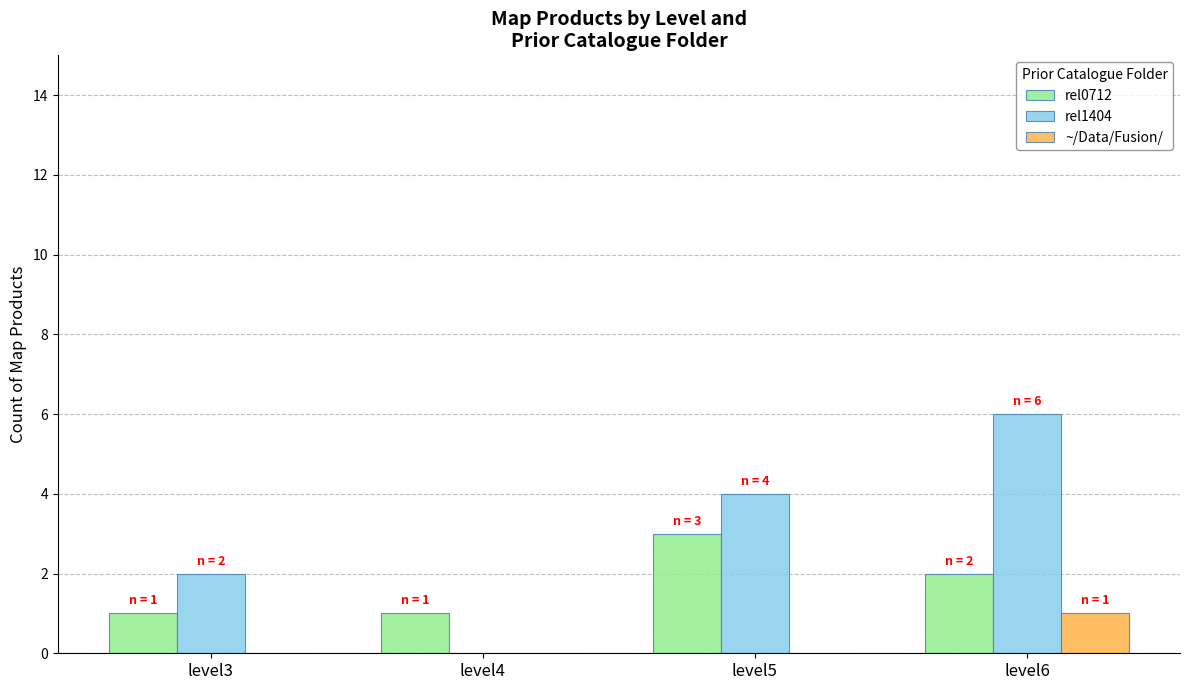

True or false: rel1404 has a value of 0 at level4.

True